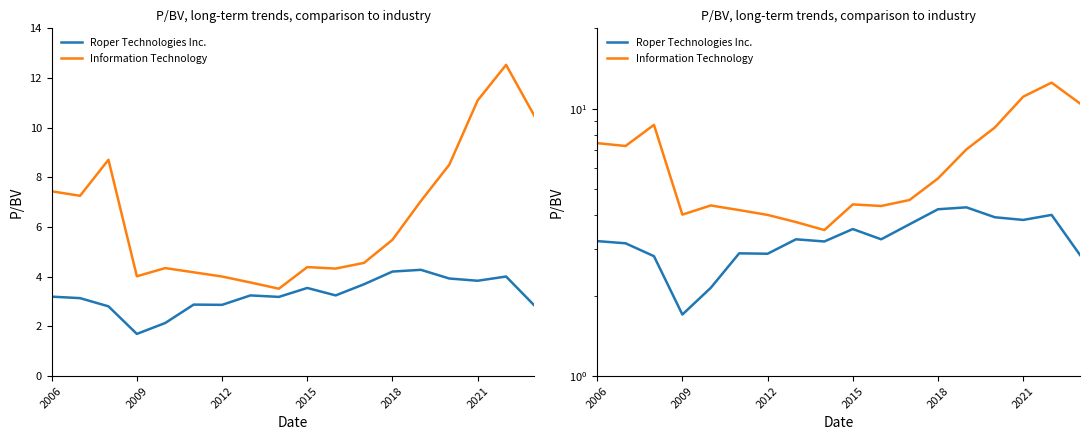

True or false: Information Technology and Roper Technologies Inc. intersect in this chart.

False